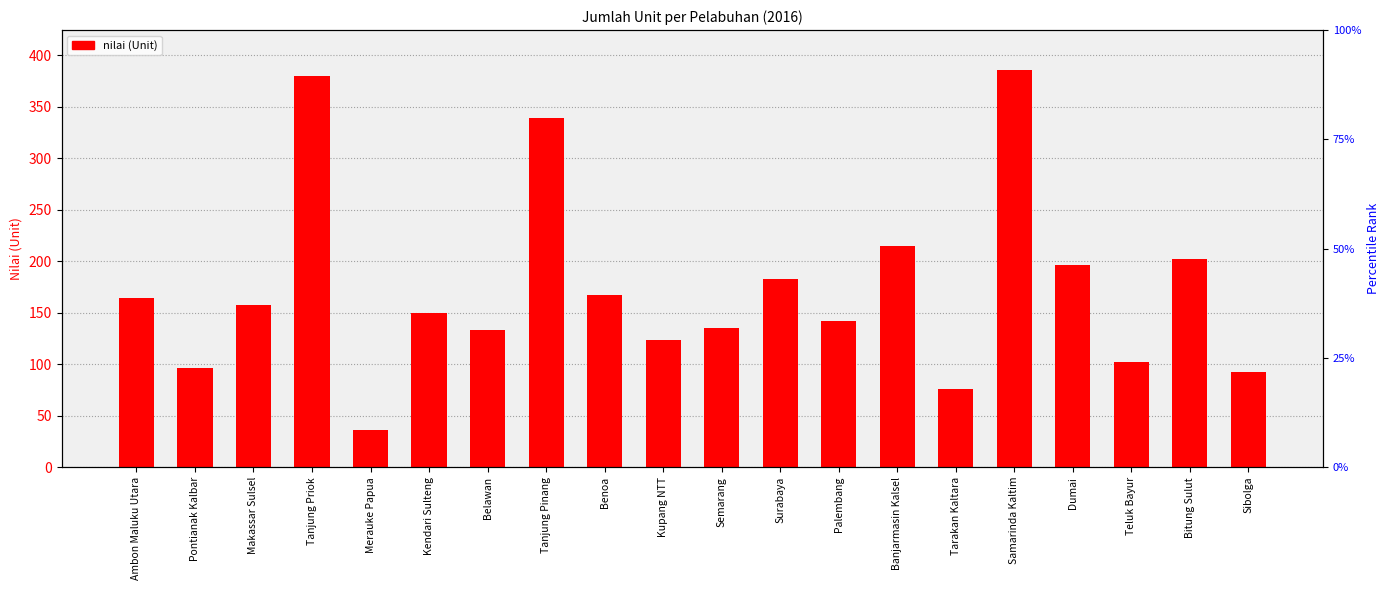

What is the sum of the values at Kupang NTT and Semarang?

259